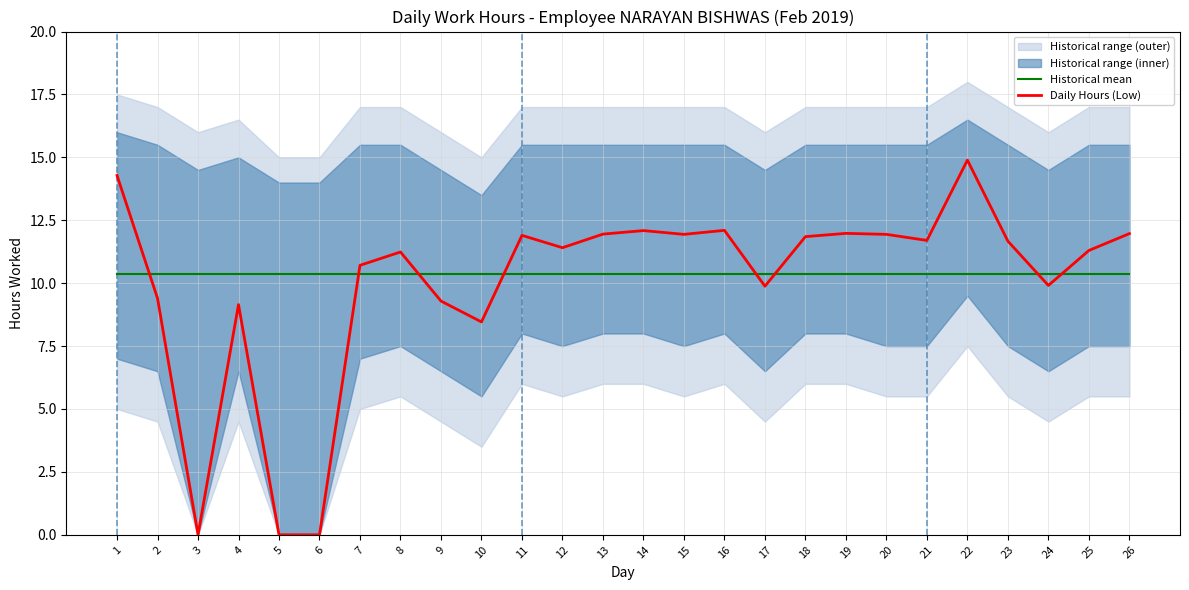

In Daily Hours (Low), how many points are higher than both neighbors (excluding endpoints)?

7